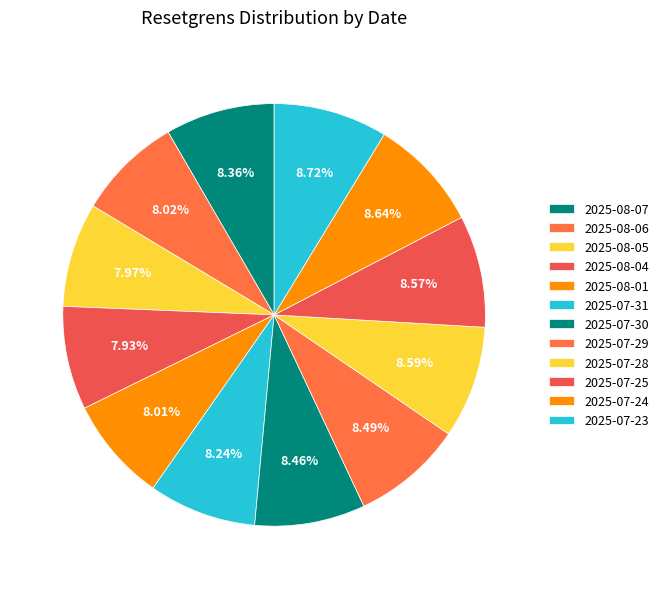

How many slices are in this pie chart?

12